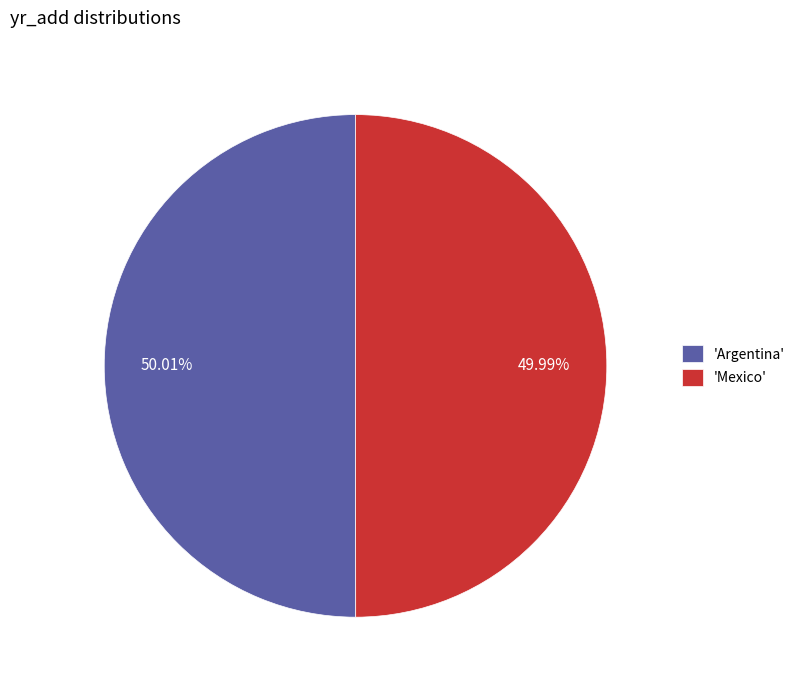

Is there any slice that represents more than half of the pie?

Yes